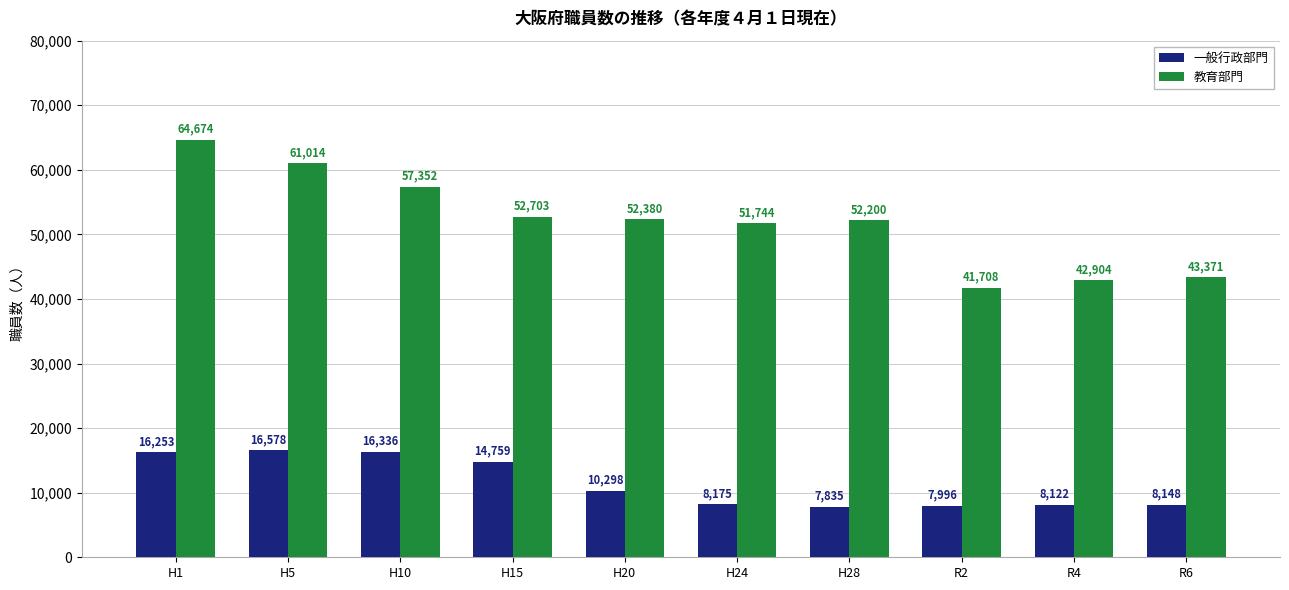

What is the difference between the second highest and second lowest values in the 一般行政部門 series?

8340